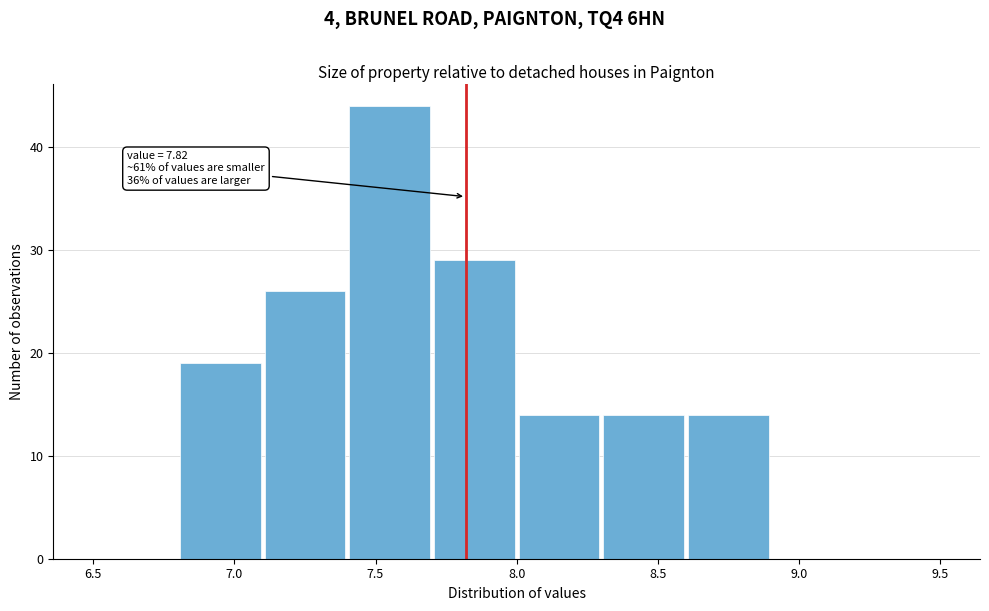

Which range on the x-axis has the tallest bar?

7.4 to 7.7